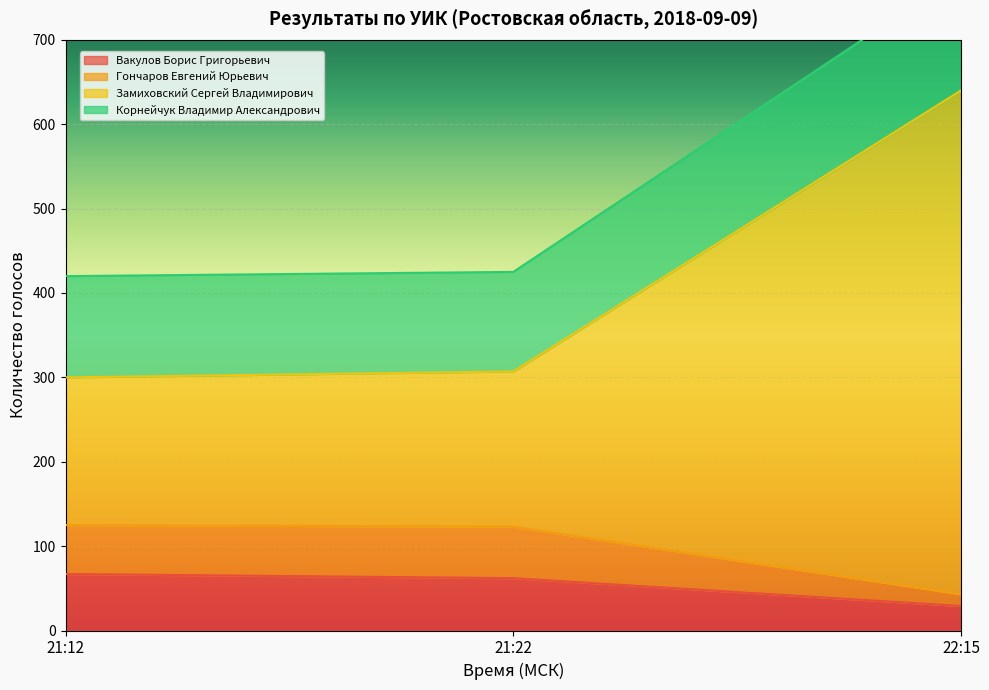

True or false: Вакулов Борис Григорьевич has a value of 36 at 21:22.

False